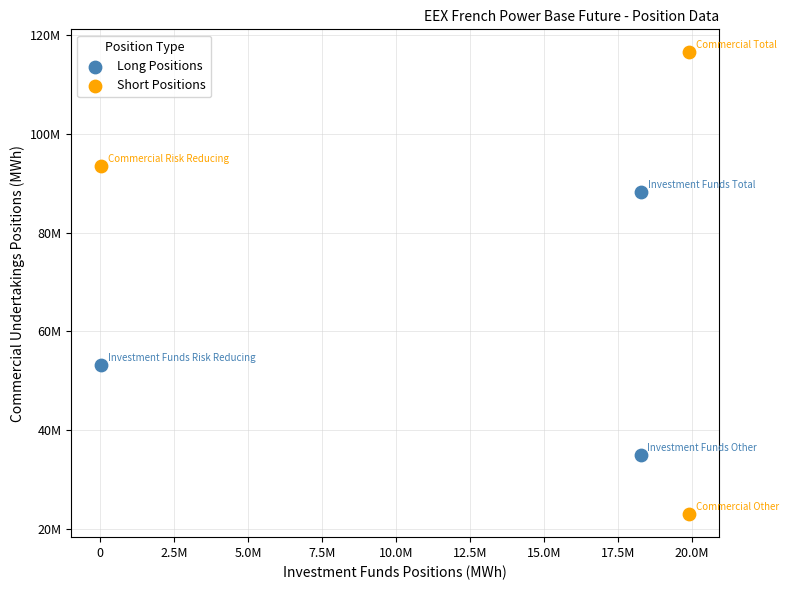

What are all the series names shown in the legend?

Long Positions, Short Positions